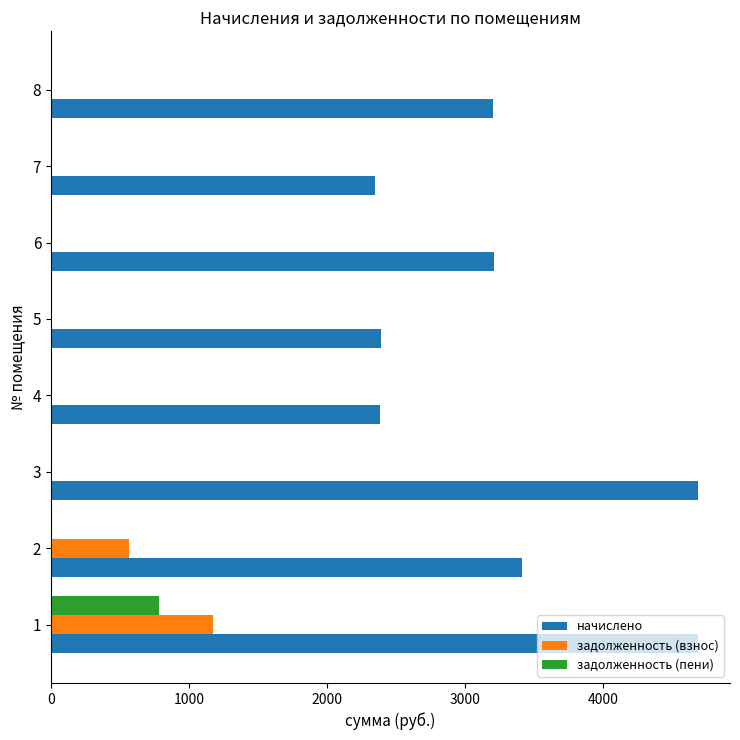

How many categories are shown in the chart?

8